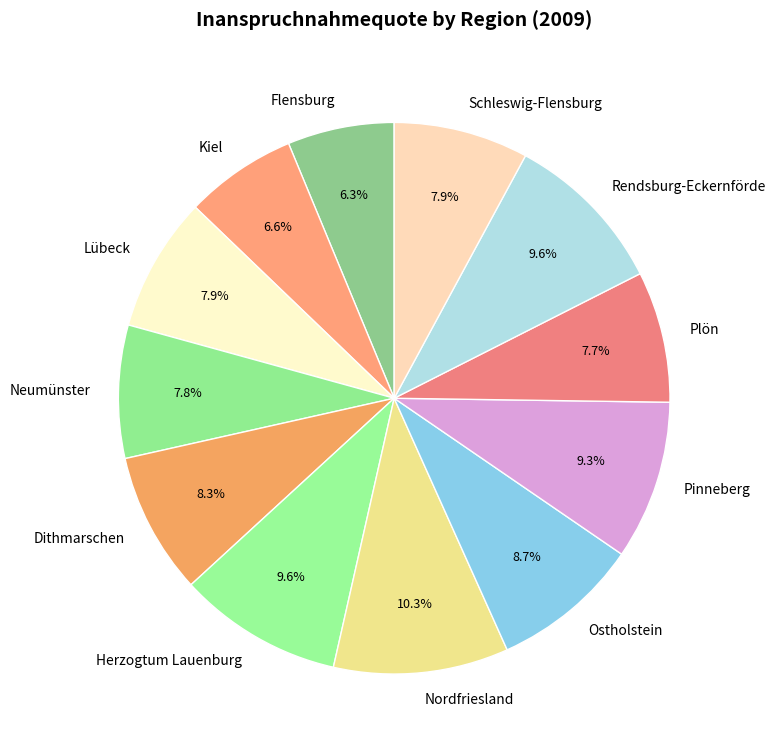

Count the number of slices in the pie.

12